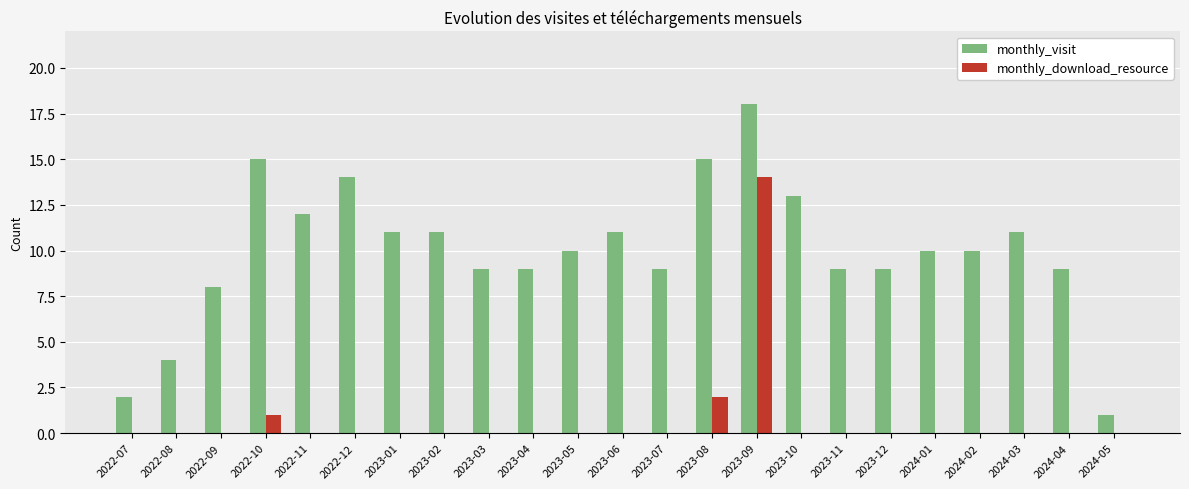

Which series changed the most between 2023-07 and 2024-03?

monthly_visit